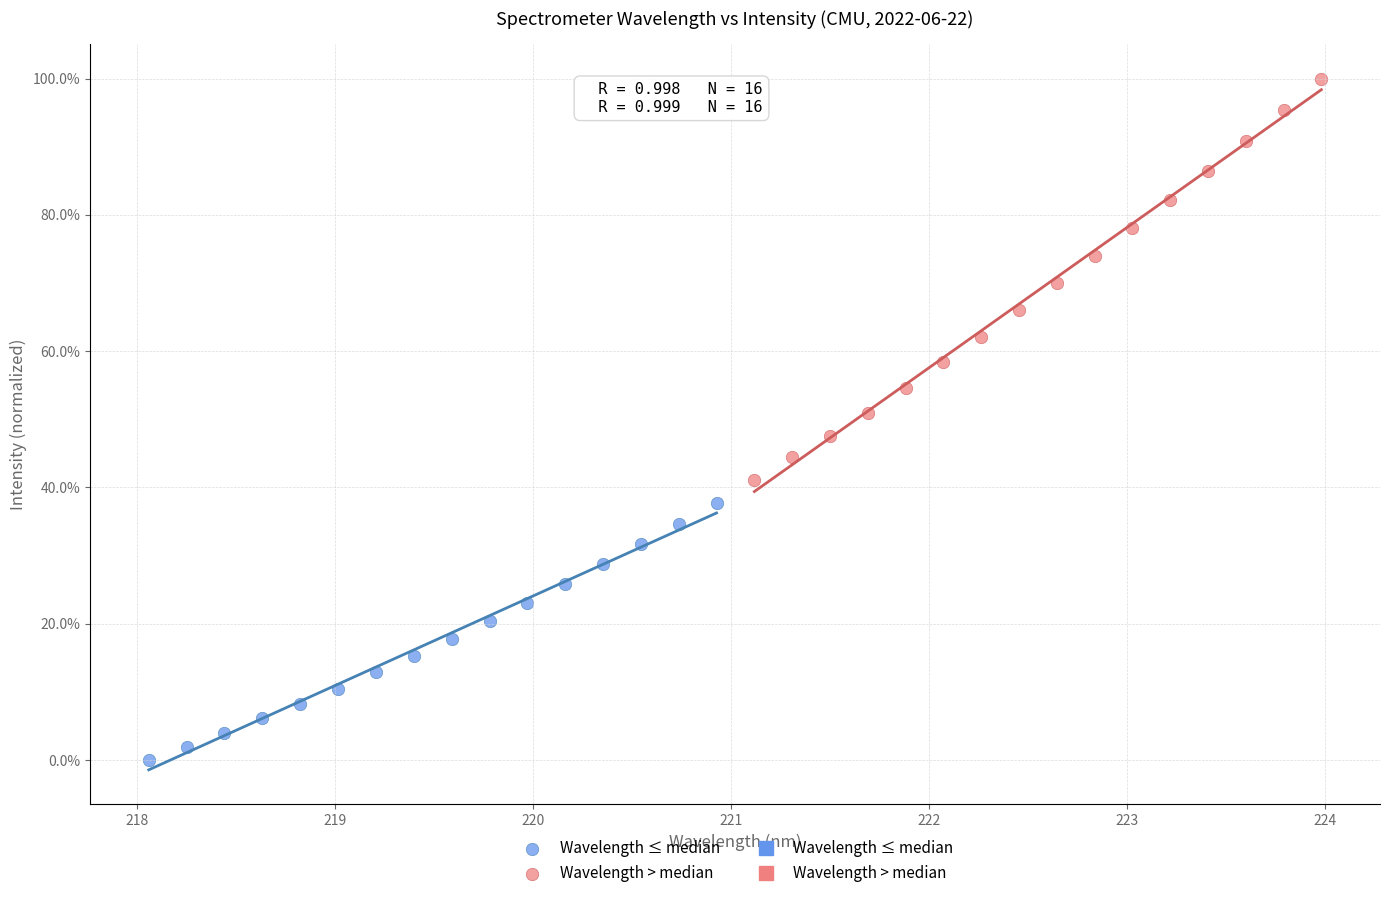

Which series contains the lowest Y value?

Wavelength ≤ median